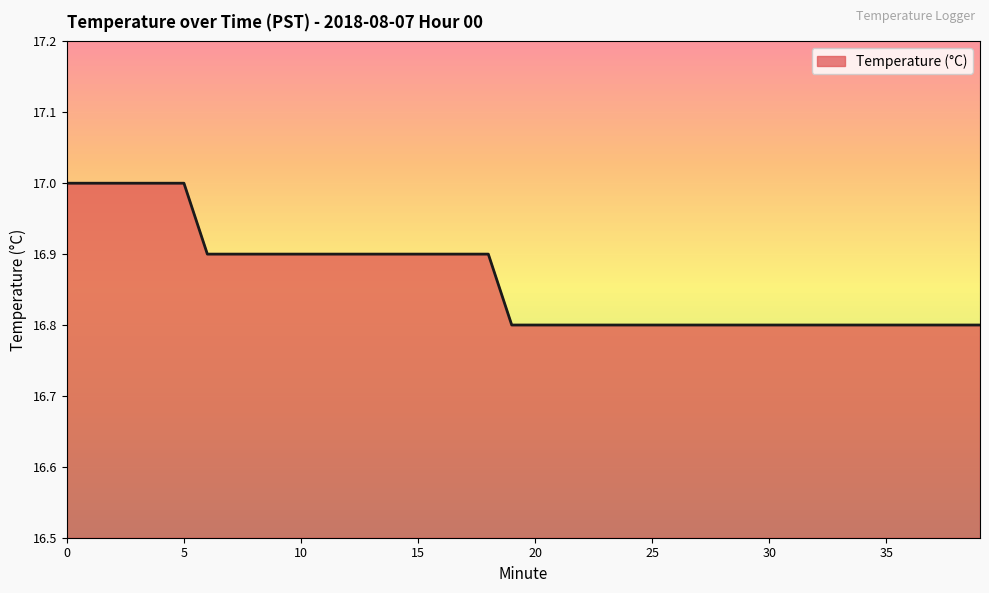

What is the smallest value displayed?

16.8